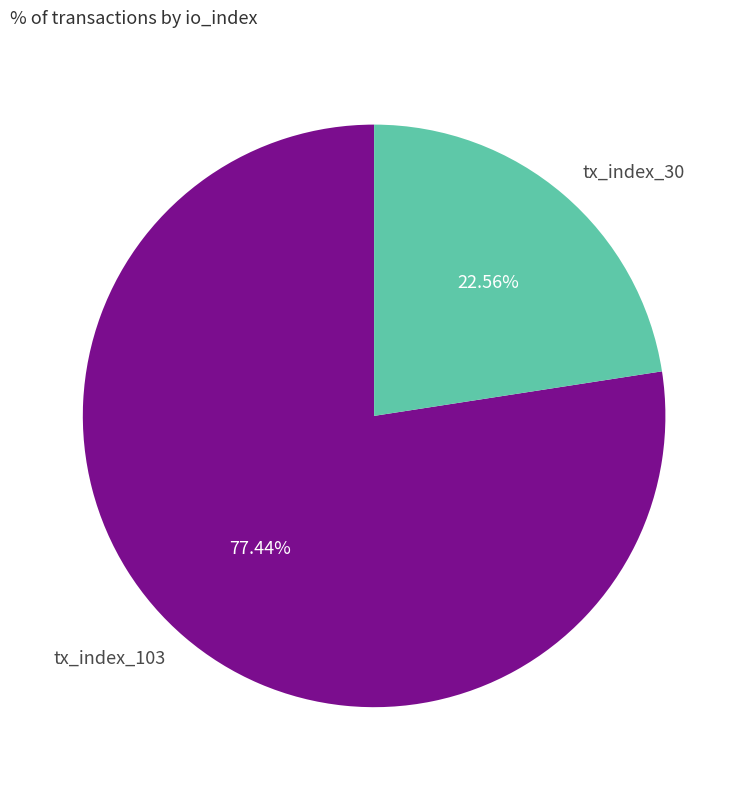

Does tx_index_103 account for over 50% of the chart?

Yes